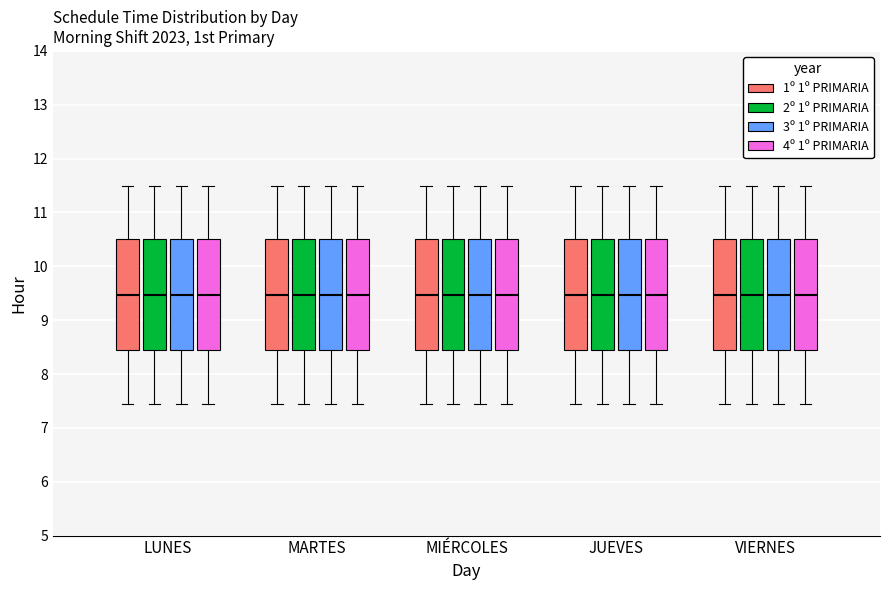

Reading left to right, transcribe this box plot: for each box, give where its median line is, the range the box spans, and where its two whiskers end, as read against the y-axis. The values are not printed on the chart, so give them approximately, as read against the axis.

LUNES (1º 1º PRIMARIA): median 9.5, box 8.5 to 10.5, whiskers 7.5 to 11.5
LUNES (2º 1º PRIMARIA): median 9.5, box 8.5 to 10.5, whiskers 7.5 to 11.5
LUNES (3º 1º PRIMARIA): median 9.5, box 8.5 to 10.5, whiskers 7.5 to 11.5
LUNES (4º 1º PRIMARIA): median 9.5, box 8.5 to 10.5, whiskers 7.5 to 11.5
MARTES (1º 1º PRIMARIA): median 9.5, box 8.5 to 10.5, whiskers 7.5 to 11.5
MARTES (2º 1º PRIMARIA): median 9.5, box 8.5 to 10.5, whiskers 7.5 to 11.5
MARTES (3º 1º PRIMARIA): median 9.5, box 8.5 to 10.5, whiskers 7.5 to 11.5
MARTES (4º 1º PRIMARIA): median 9.5, box 8.5 to 10.5, whiskers 7.5 to 11.5
MIÉRCOLES (1º 1º PRIMARIA): median 9.5, box 8.5 to 10.5, whiskers 7.5 to 11.5
MIÉRCOLES (2º 1º PRIMARIA): median 9.5, box 8.5 to 10.5, whiskers 7.5 to 11.5
MIÉRCOLES (3º 1º PRIMARIA): median 9.5, box 8.5 to 10.5, whiskers 7.5 to 11.5
MIÉRCOLES (4º 1º PRIMARIA): median 9.5, box 8.5 to 10.5, whiskers 7.5 to 11.5
JUEVES (1º 1º PRIMARIA): median 9.5, box 8.5 to 10.5, whiskers 7.5 to 11.5
JUEVES (2º 1º PRIMARIA): median 9.5, box 8.5 to 10.5, whiskers 7.5 to 11.5
JUEVES (3º 1º PRIMARIA): median 9.5, box 8.5 to 10.5, whiskers 7.5 to 11.5
JUEVES (4º 1º PRIMARIA): median 9.5, box 8.5 to 10.5, whiskers 7.5 to 11.5
VIERNES (1º 1º PRIMARIA): median 9.5, box 8.5 to 10.5, whiskers 7.5 to 11.5
VIERNES (2º 1º PRIMARIA): median 9.5, box 8.5 to 10.5, whiskers 7.5 to 11.5
VIERNES (3º 1º PRIMARIA): median 9.5, box 8.5 to 10.5, whiskers 7.5 to 11.5
VIERNES (4º 1º PRIMARIA): median 9.5, box 8.5 to 10.5, whiskers 7.5 to 11.5